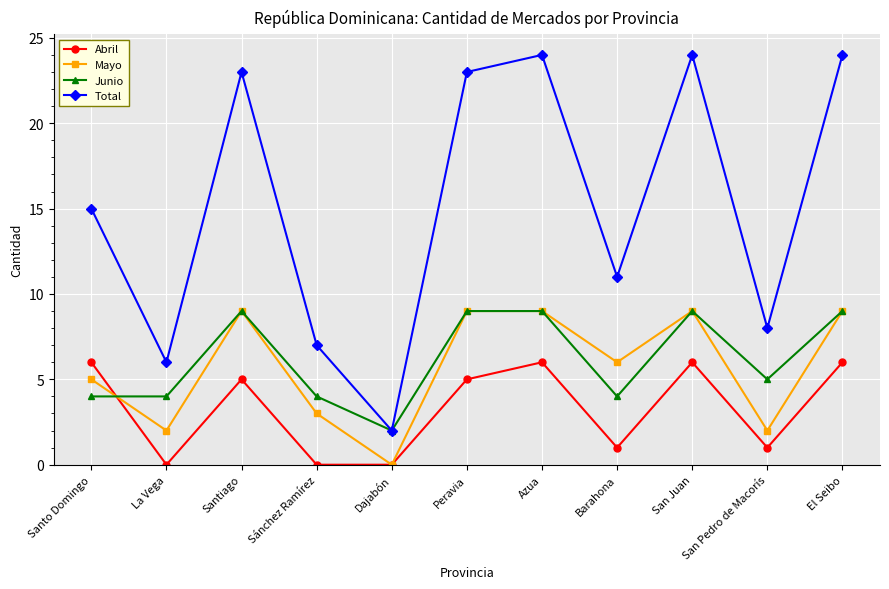

At San Pedro de Macorís, list the series in order from smallest to largest.

Abril, Mayo, Junio, Total